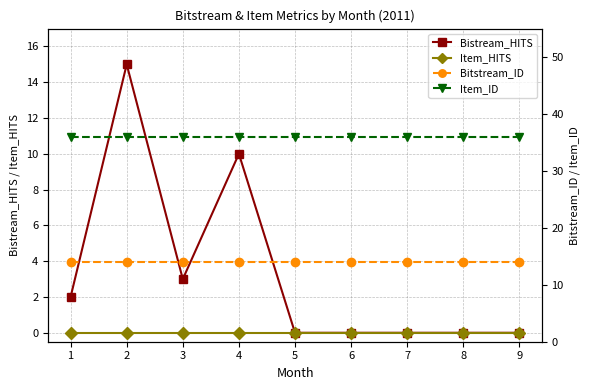

Reading right to left, what are all the values shown in this chart?

Bistream_HITS: 9=0	8=0	7=0	6=0	5=0	4=10	3=3	2=15	1=2
Item_HITS: 9=0	8=0	7=0	6=0	5=0	4=0	3=0	2=0	1=0
Bitstream_ID: 9=14	8=14	7=14	6=14	5=14	4=14	3=14	2=14	1=14
Item_ID: 9=36	8=36	7=36	6=36	5=36	4=36	3=36	2=36	1=36